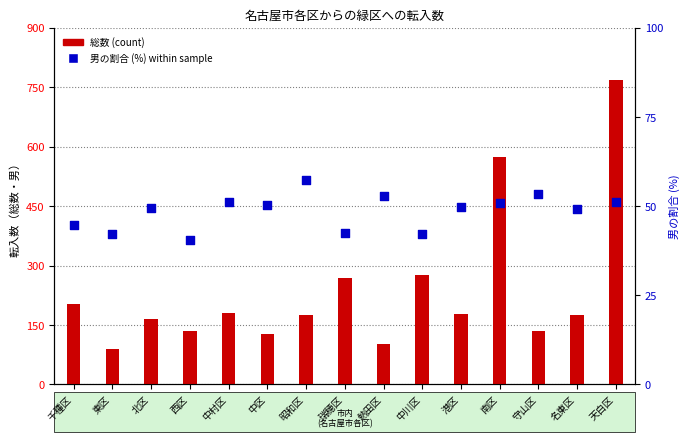

Which series contains the lowest Y value?

男（%）